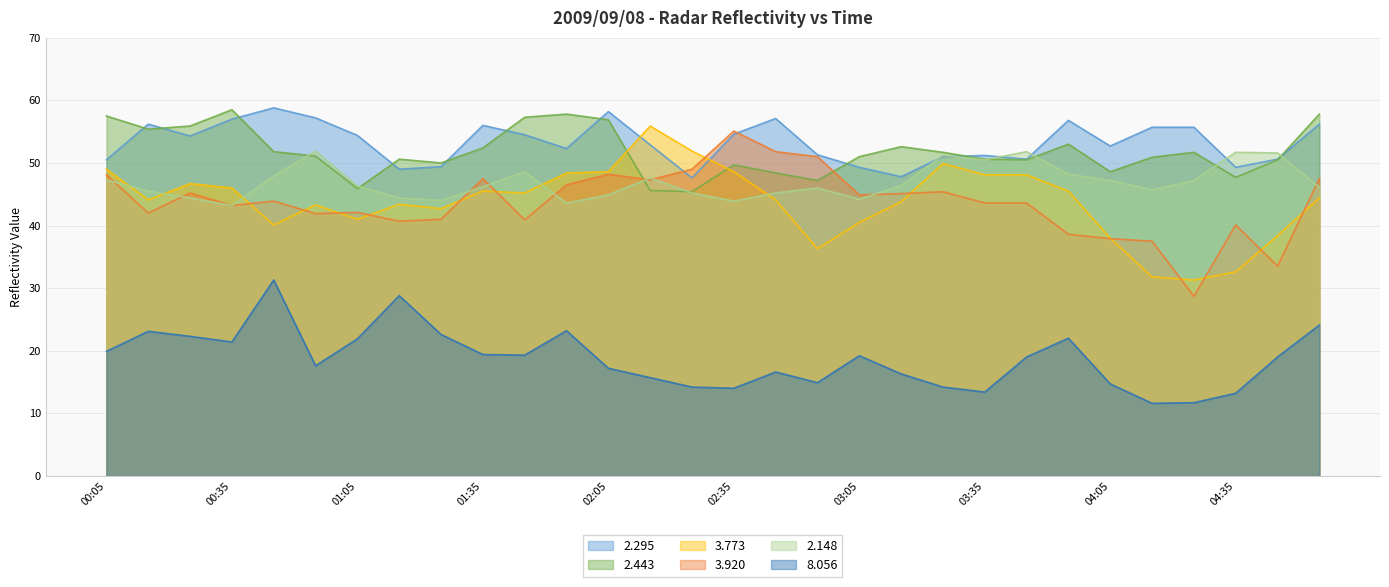

True or false: 2.295 and 8.056 cross at least once.

False